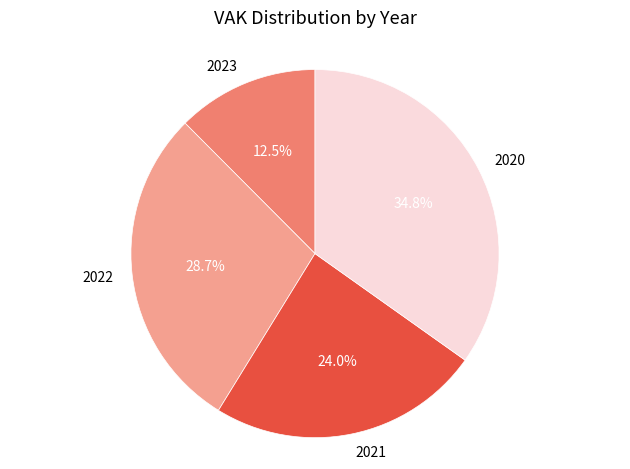

To the nearest percent, what is the difference between the largest and smallest slice percentages?

22%